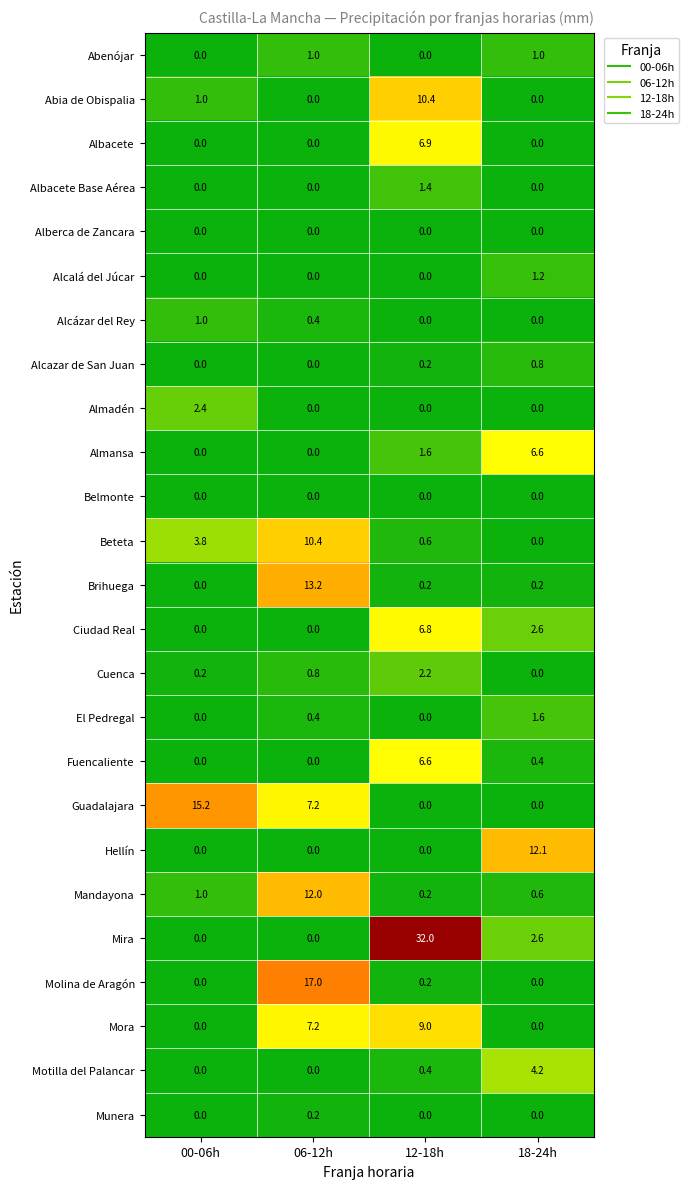

The value of El Pedregal at 12-18h is 0.0. True or false?

True